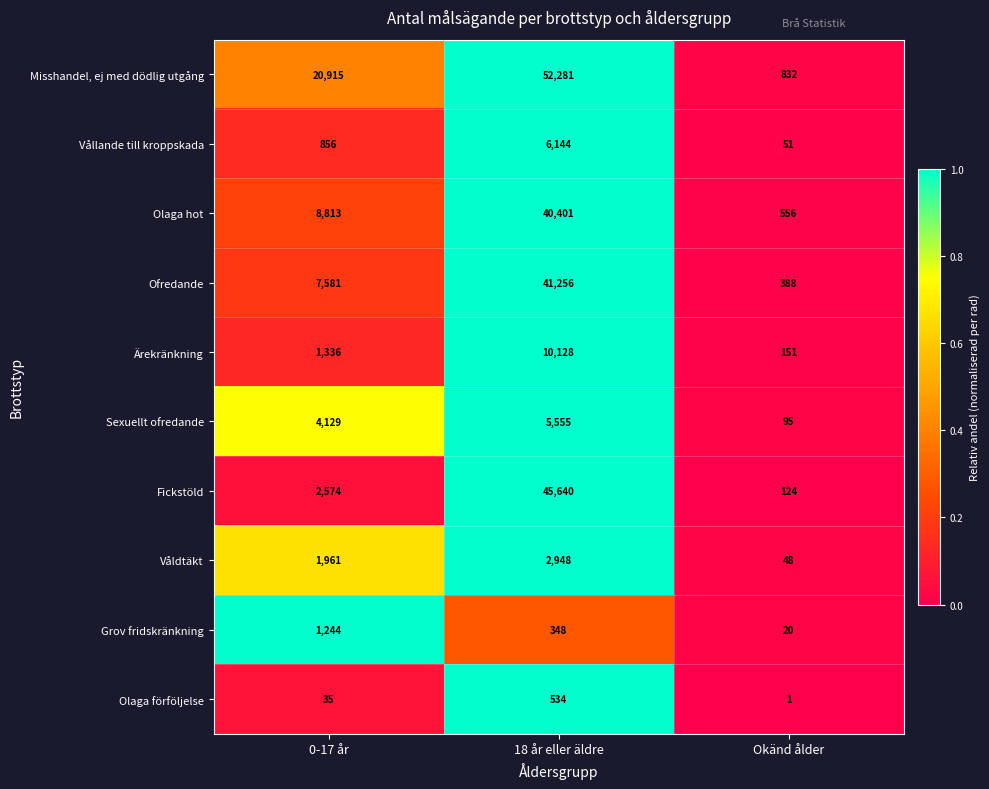

At which label does Sexuellt ofredande reach its peak?

18 år eller äldre